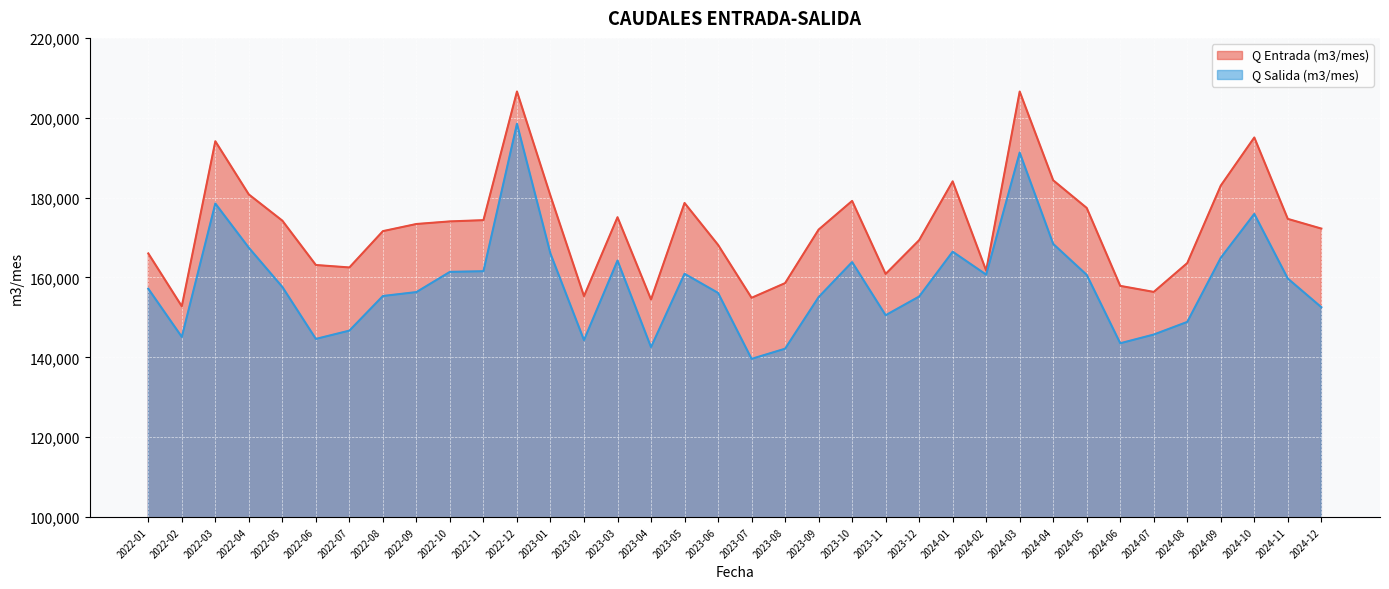

How many values in the Q Entrada (m3/mes) series exceed 173396?

17